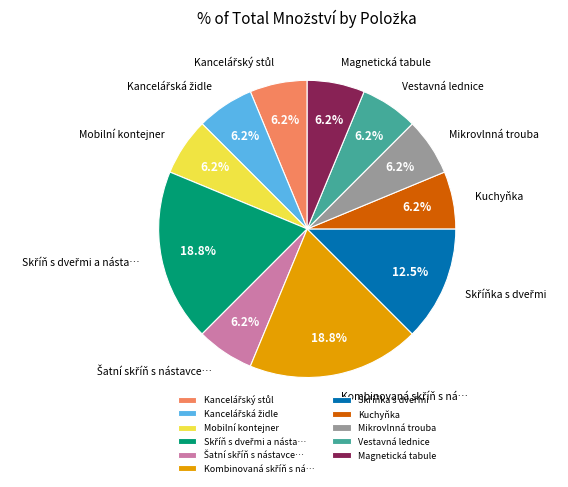

What is the ratio of the value at Magnetická tabule to the value at Mobilní kontejner?

1.0